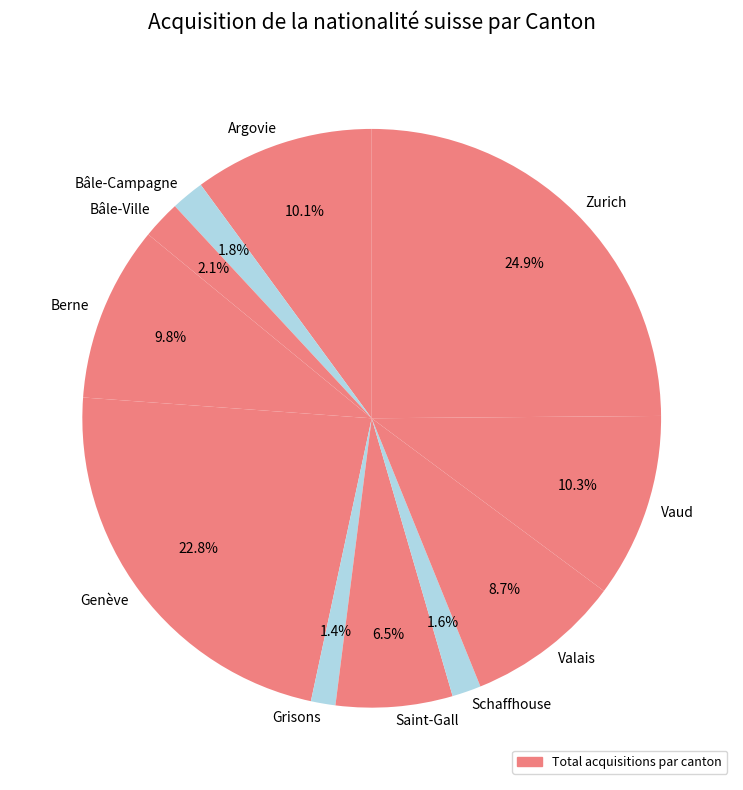

To the nearest percent, what is the difference between the Saint-Gall and Schaffhouse slice percentages?

5%